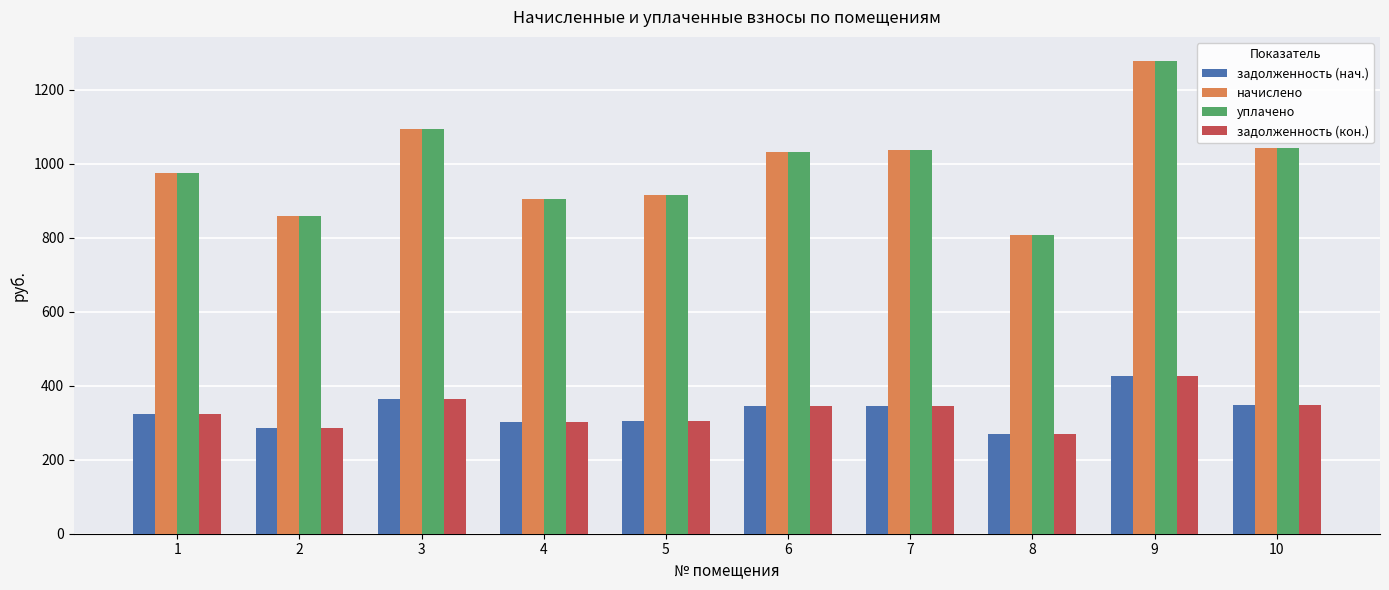

Is it true that уплачено equals 1278.7 at 9?

True